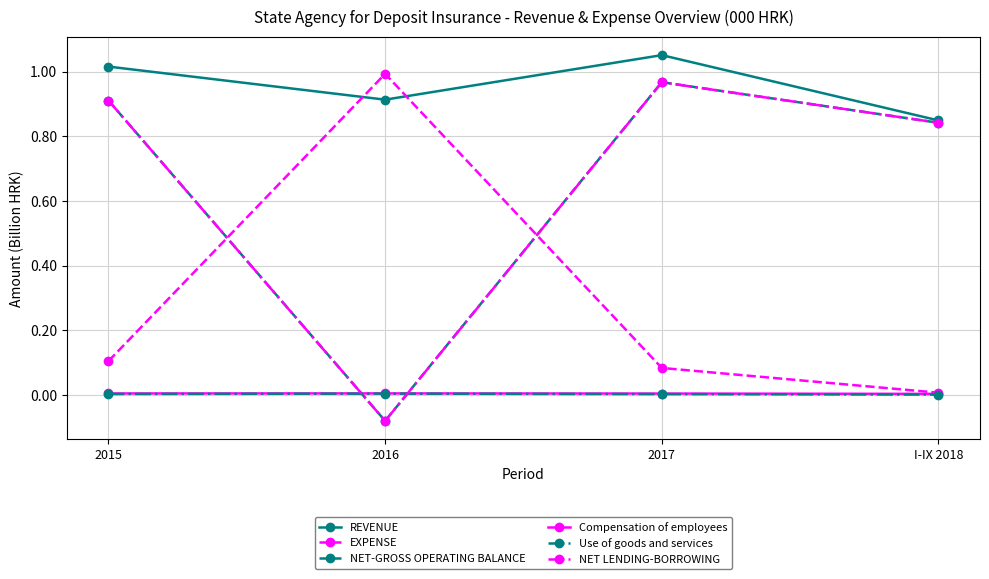

Is this an area chart (filled region under the line)?

No